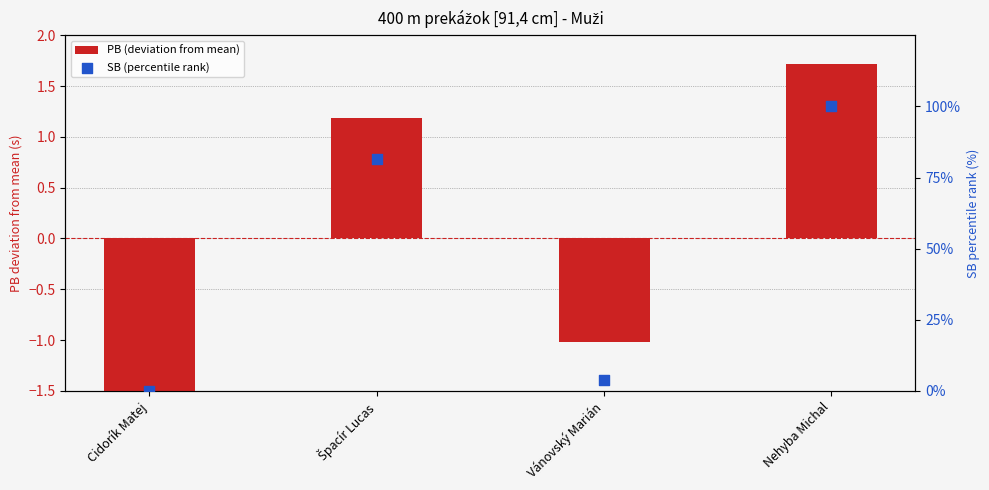

At how many categories does at least one series exceed 10?

2